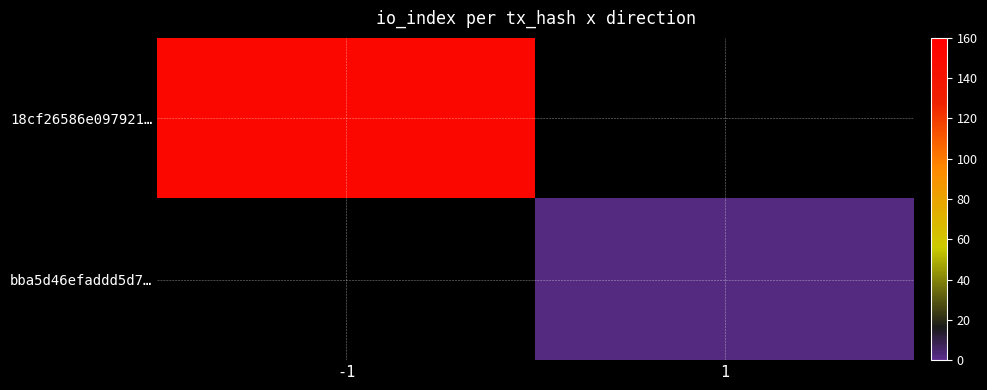

Count the number of categories in the chart.

2